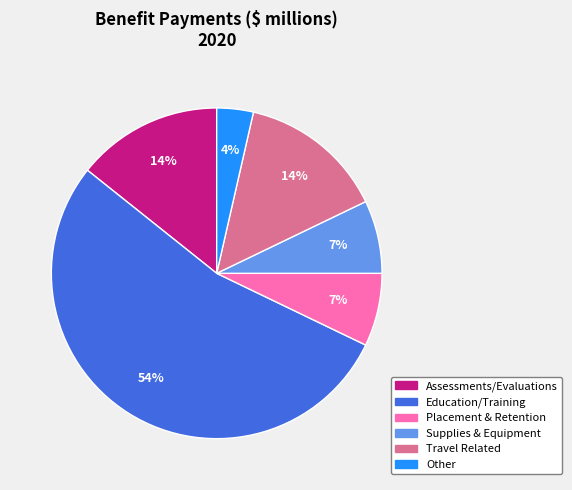

Do Travel Related and Education/Training together represent more than half of the pie?

Yes